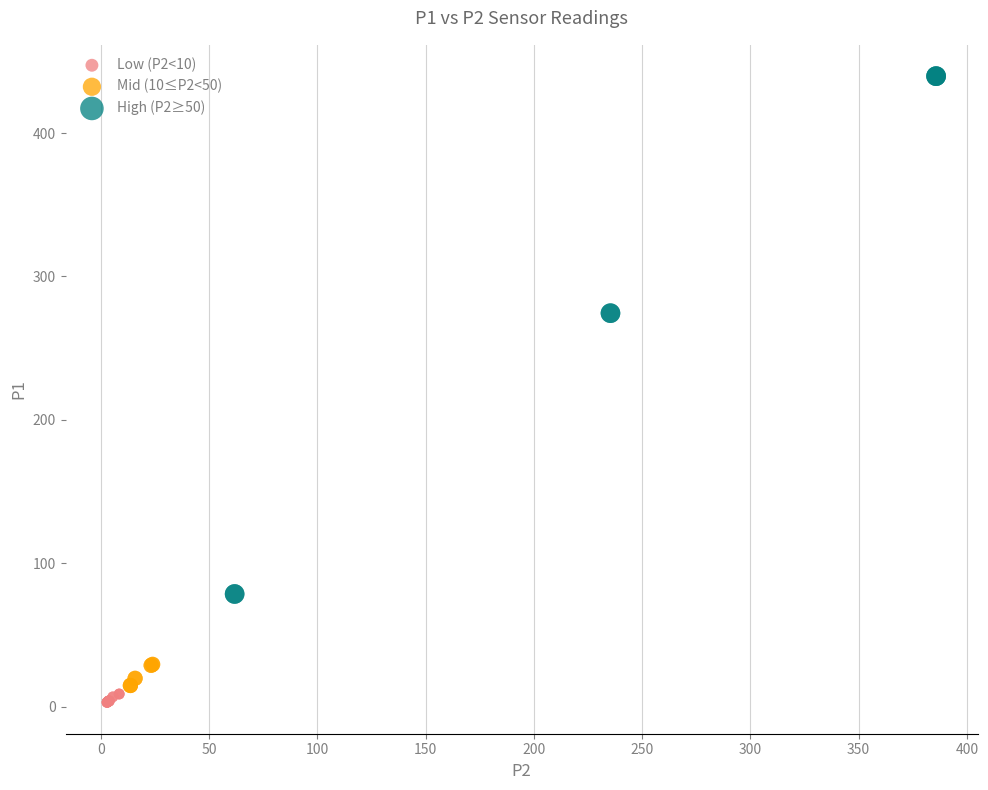

Which series has the largest Y range (max minus min)?

High (P2≥50)